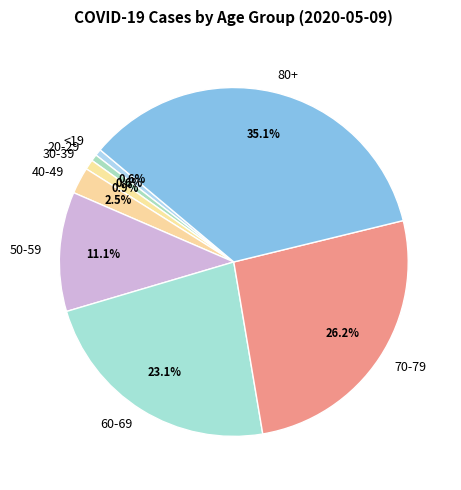

To the nearest percent, what percentage of the pie is 80+?

35%